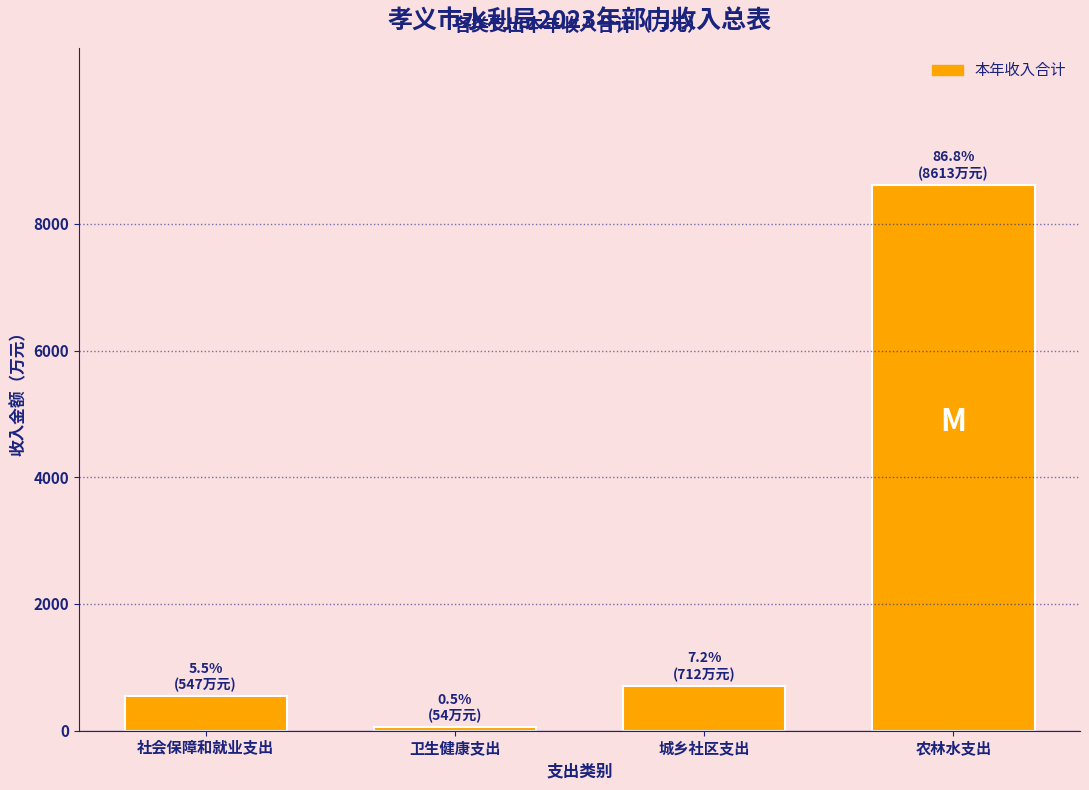

Reading left to right, transcribe all the data shown in this chart.

社会保障和就业支出=546.8	卫生健康支出=54.4	城乡社区支出=711.5	农林水支出=8613.1